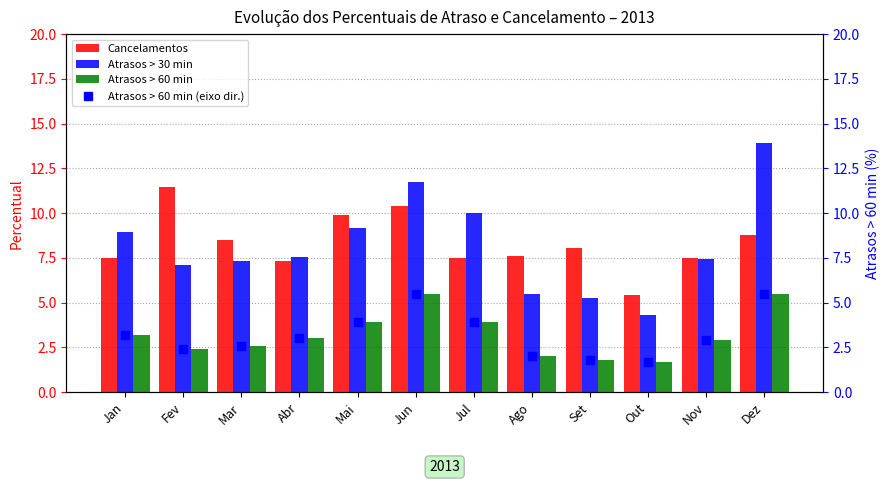

Which series has the largest total across all categories?

Cancelamentos